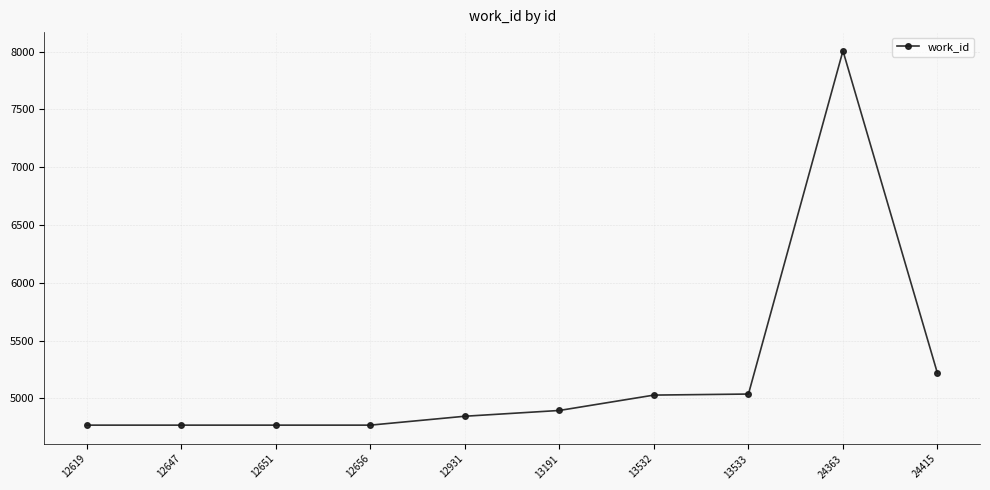

Is it true that the value at 13532 is 8279?

False